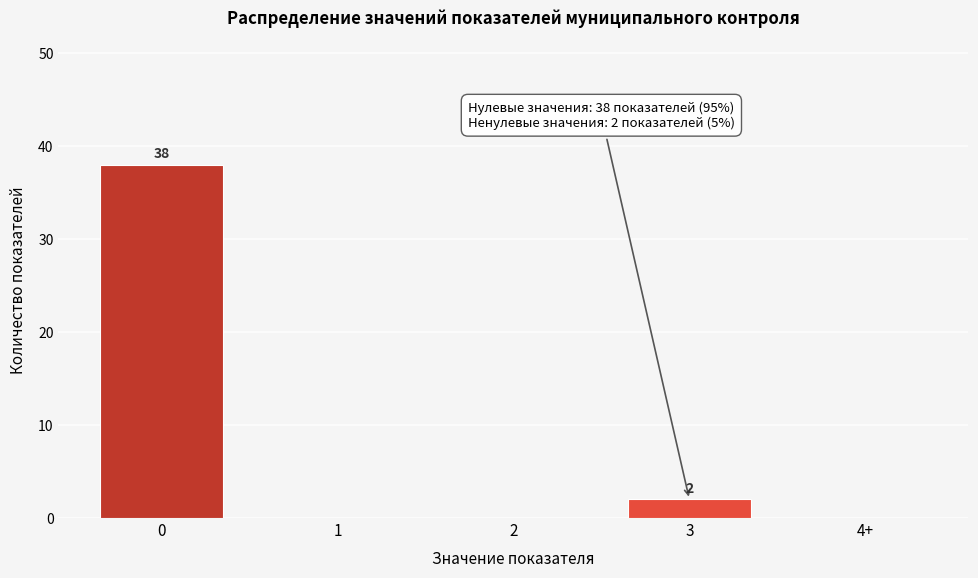

Reading right to left, transcribe all the data shown in this chart.

4+=0	3=2	2=0	1=0	0=38